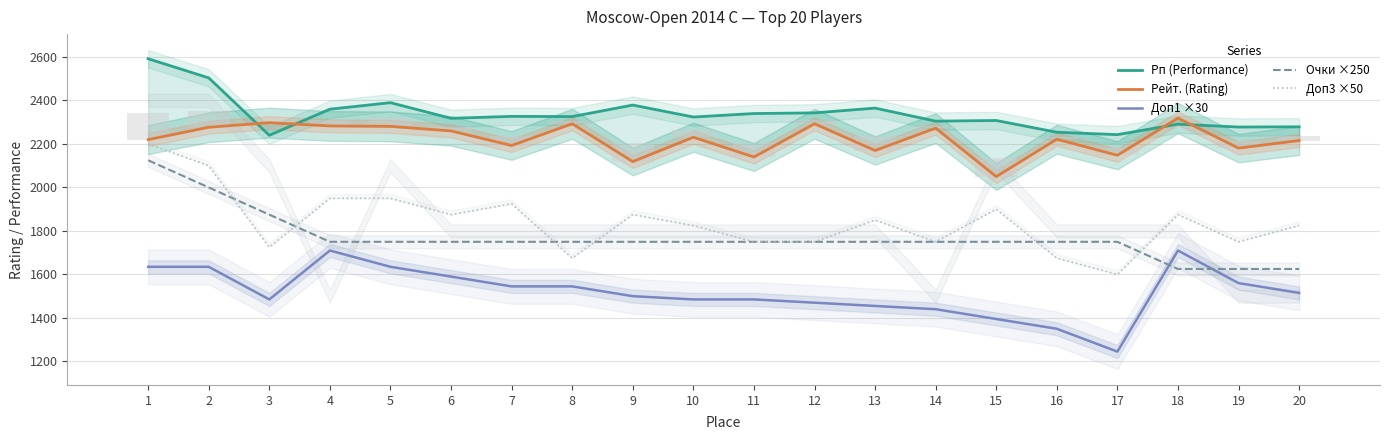

Reading left to right, transcribe all the data shown in this chart.

Рп (Performance): 2592	2504	2240	2360	2390	2318	2327	2326	2379	2324	2340	2343	2365	2305	2308	2254	2243	2291	2278	2279
Рейт. (Rating): 2220	2277	2298	2283	2281	2260	2193	2293	2119	2231	2140	2293	2170	2273	2050	2222	2148	2319	2181	2216
Доп1 ×30: 1635	1635	1485	1710	1635	1590	1545	1545	1500	1485	1485	1470	1455	1440	1395	1350	1245	1710	1560	1515
Очки ×250: 2125	2000	1875	1750	1750	1750	1750	1750	1750	1750	1750	1750	1750	1750	1750	1750	1750	1625	1625	1625
Доп3 ×50: 2200	2100	1725	1950	1950	1875	1925	1675	1875	1825	1750	1750	1850	1750	1900	1675	1600	1875	1750	1825